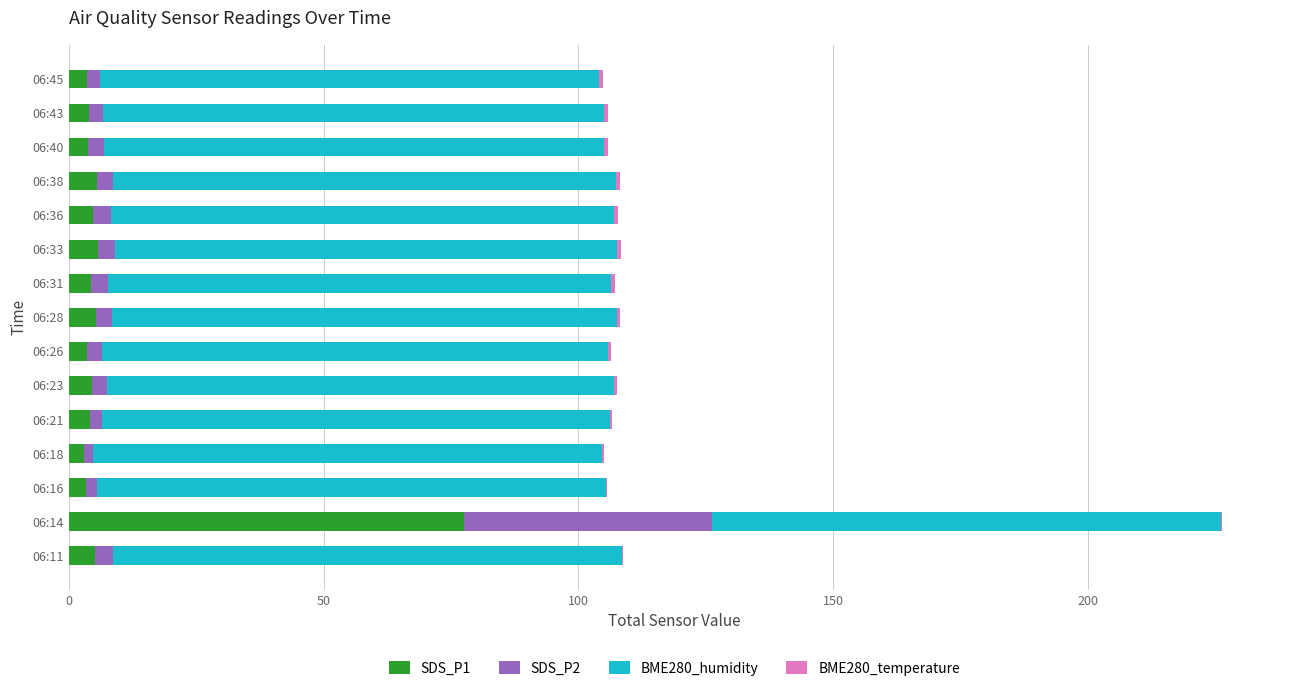

What is the maximum value for SDS_P1?

77.7